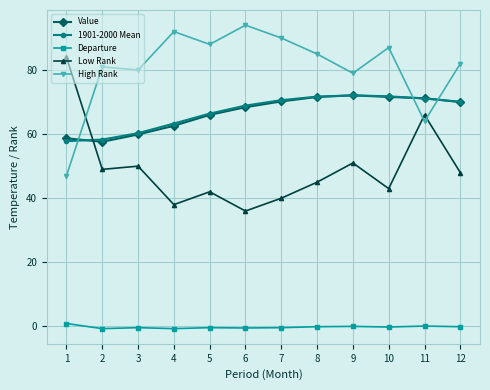

What is the difference between the second highest and minimum values in the Departure series?

0.8